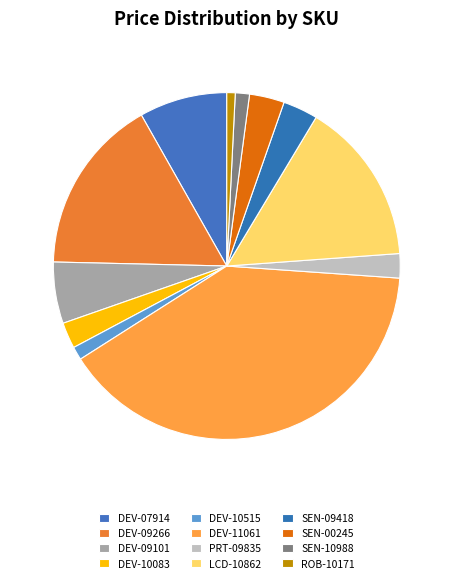

How many slices are in this pie chart?

12